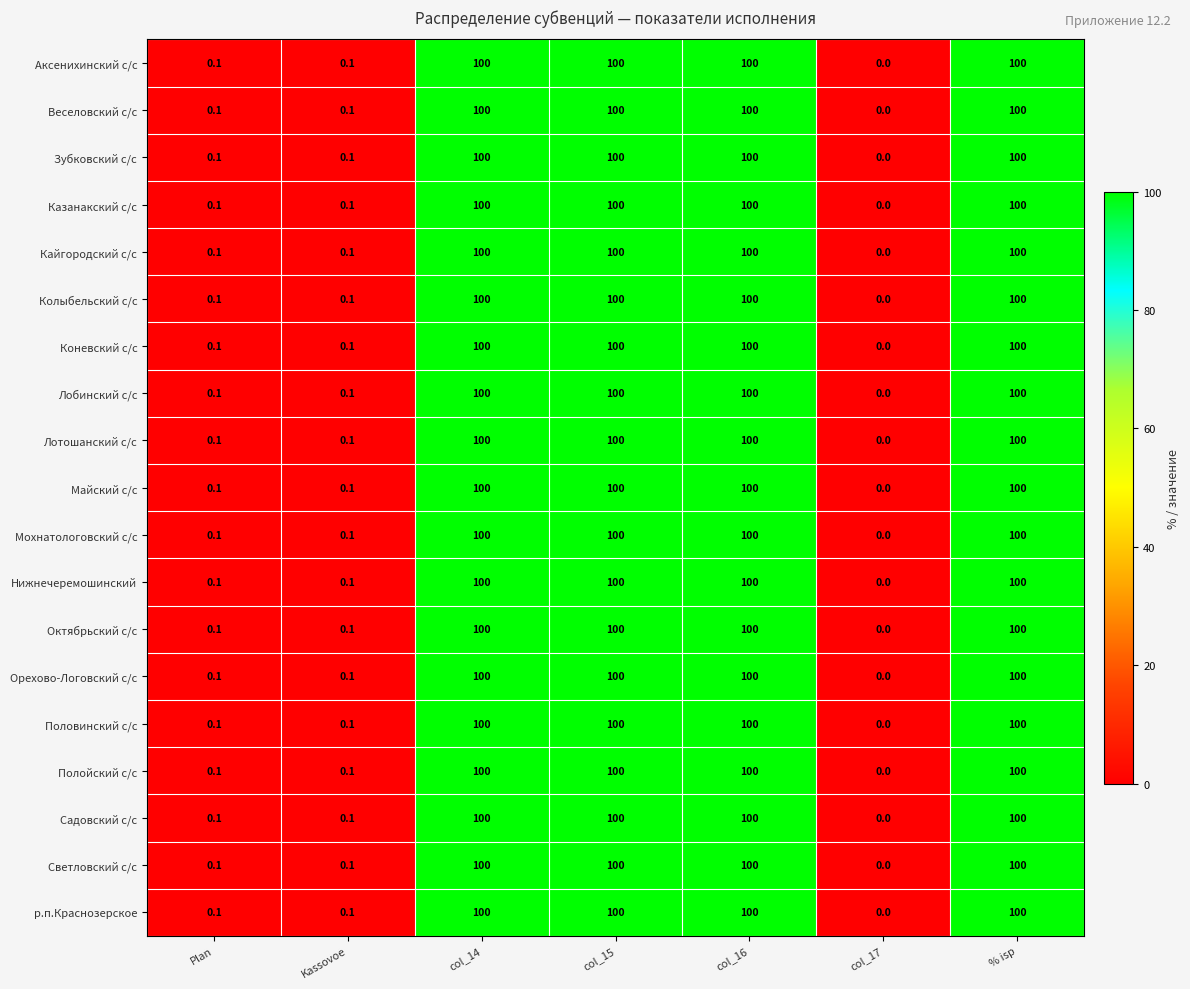

Read the Мохнатологовский с/с value at col_14.

100.0